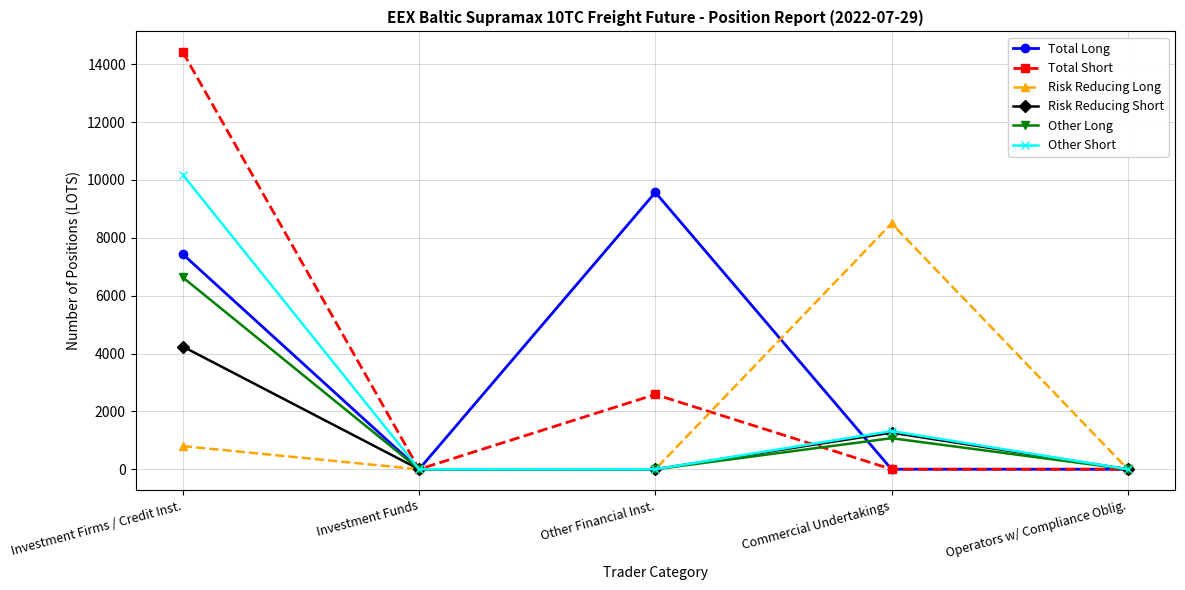

What is the sum of the Risk Reducing Long values at Other Financial Inst. and Investment Firms / Credit Inst.?

800.0